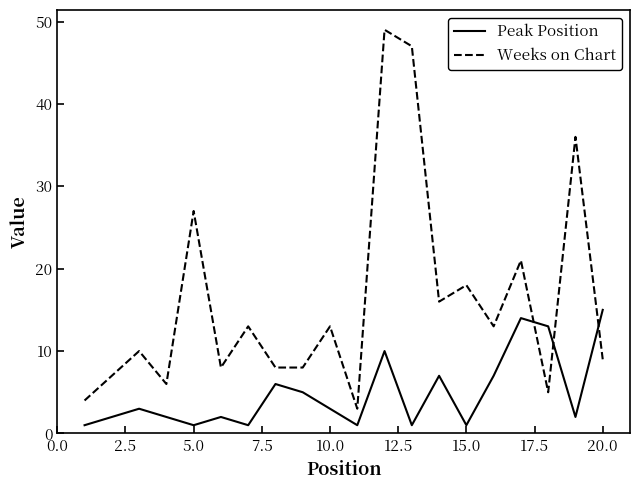

What is the minimum value for Peak Position?

1